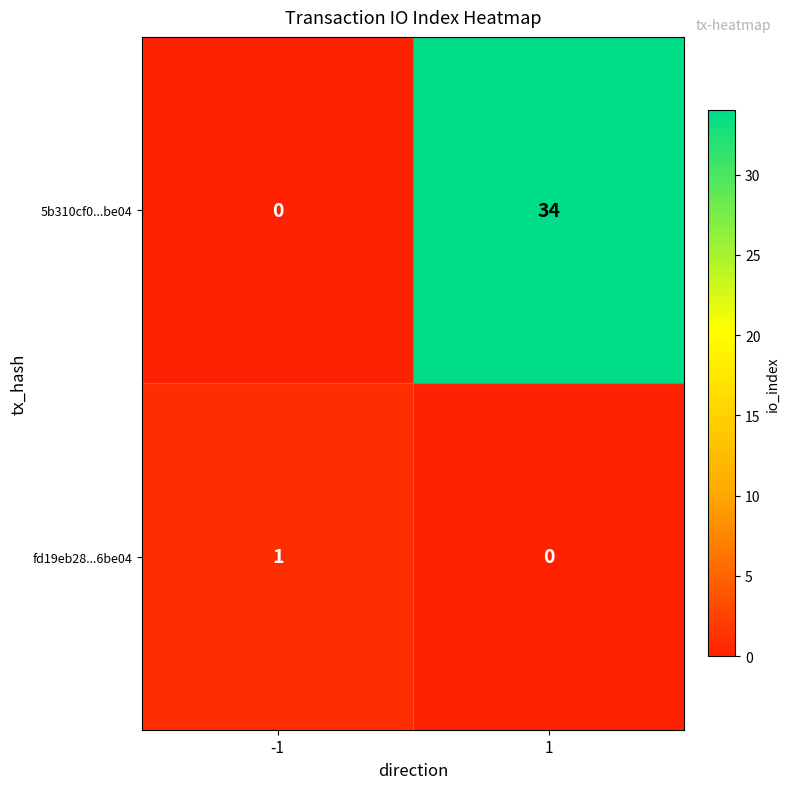

What is the difference between the maximum and minimum values in the 5b310cf0...be04 series?

34